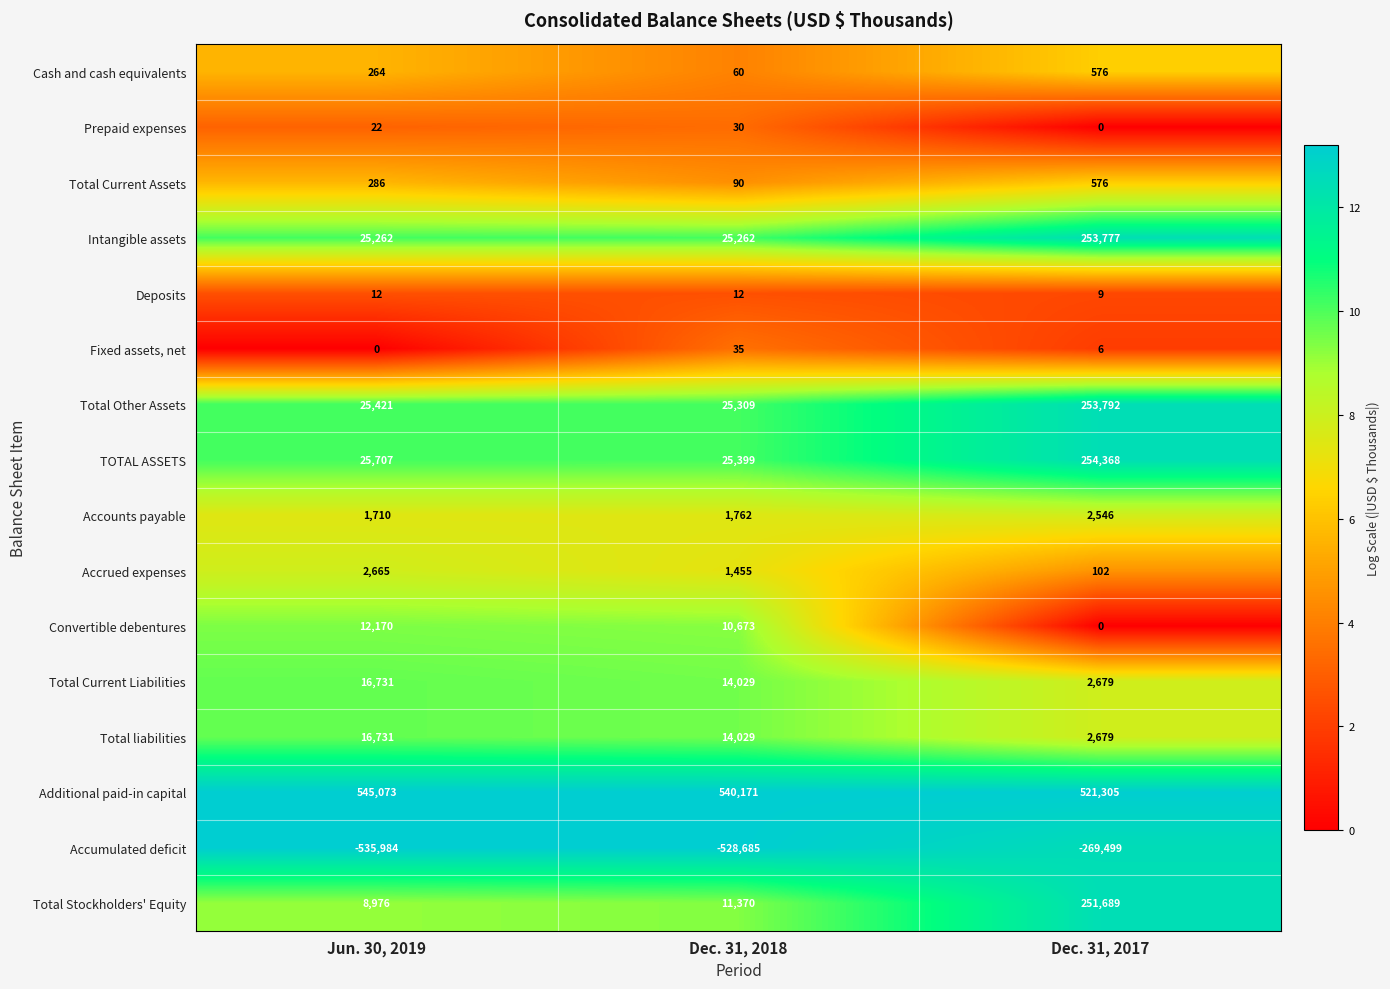

At which category is the sum across all series the highest?

Dec. 31, 2017